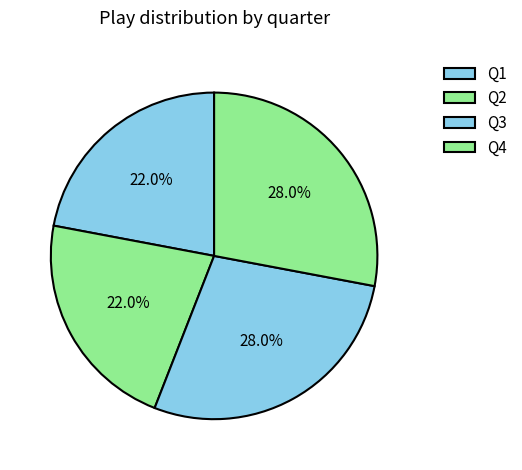

Count the number of slices in the pie.

4